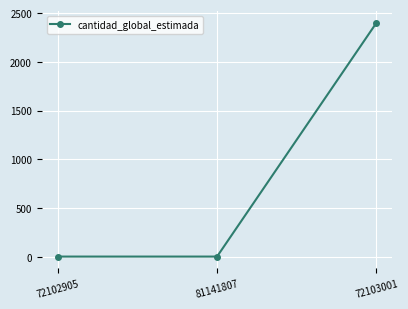

The value at 72103001 is 4062. True or false?

False